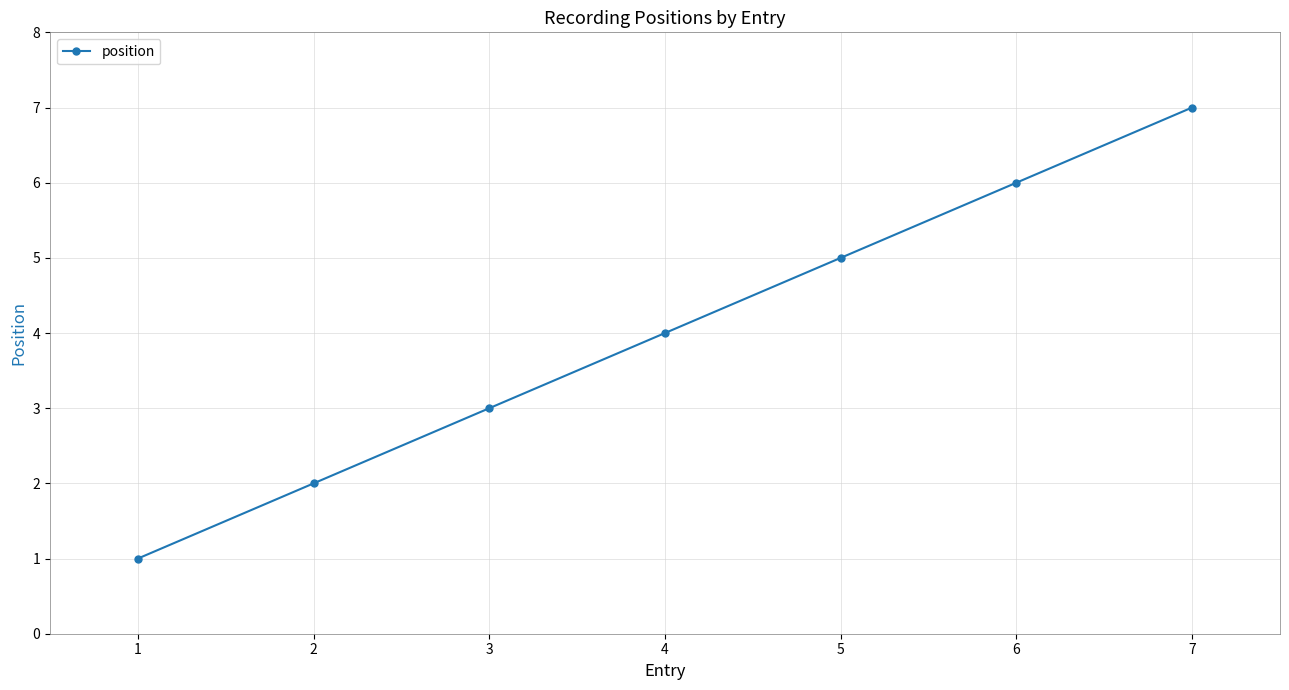

Is this an area chart (filled region under the line)?

No